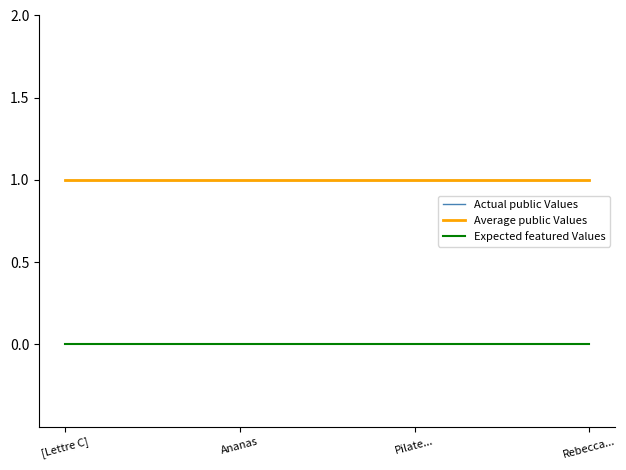

True or false: Expected featured Values has more than 2 interior local peaks.

False